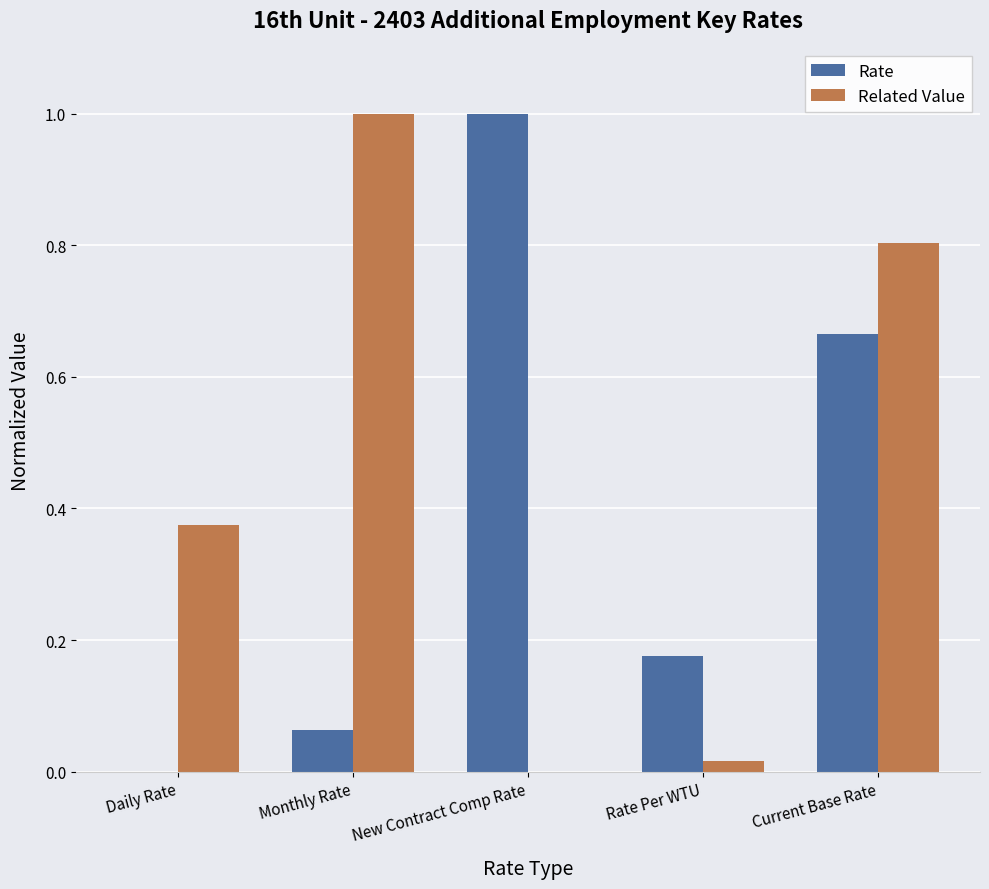

How many groups of bars are there?

5